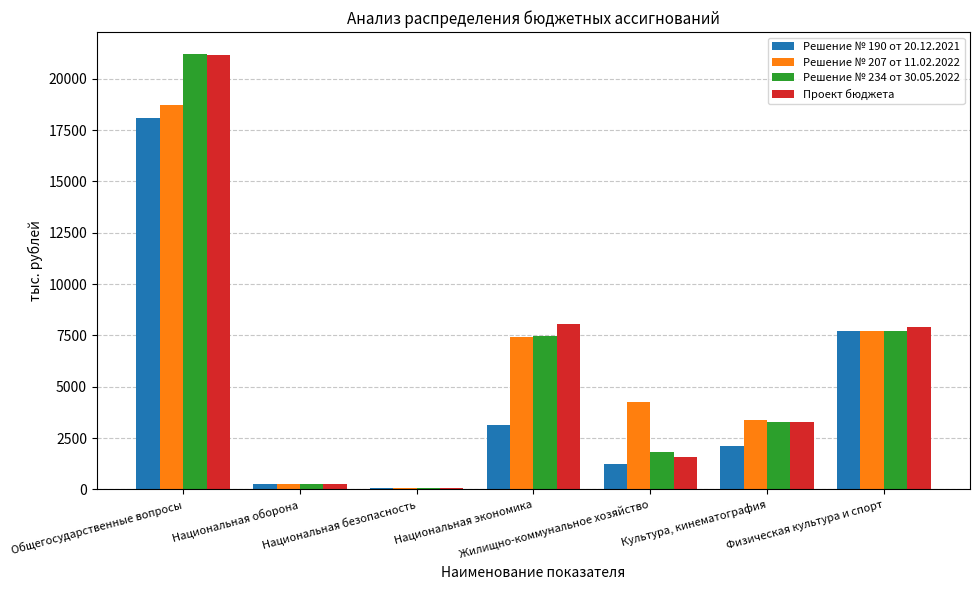

What is the difference between the Решение № 207 от 11.02.2022 values at Национальная безопасность and Культура, кинематография?

3295.1